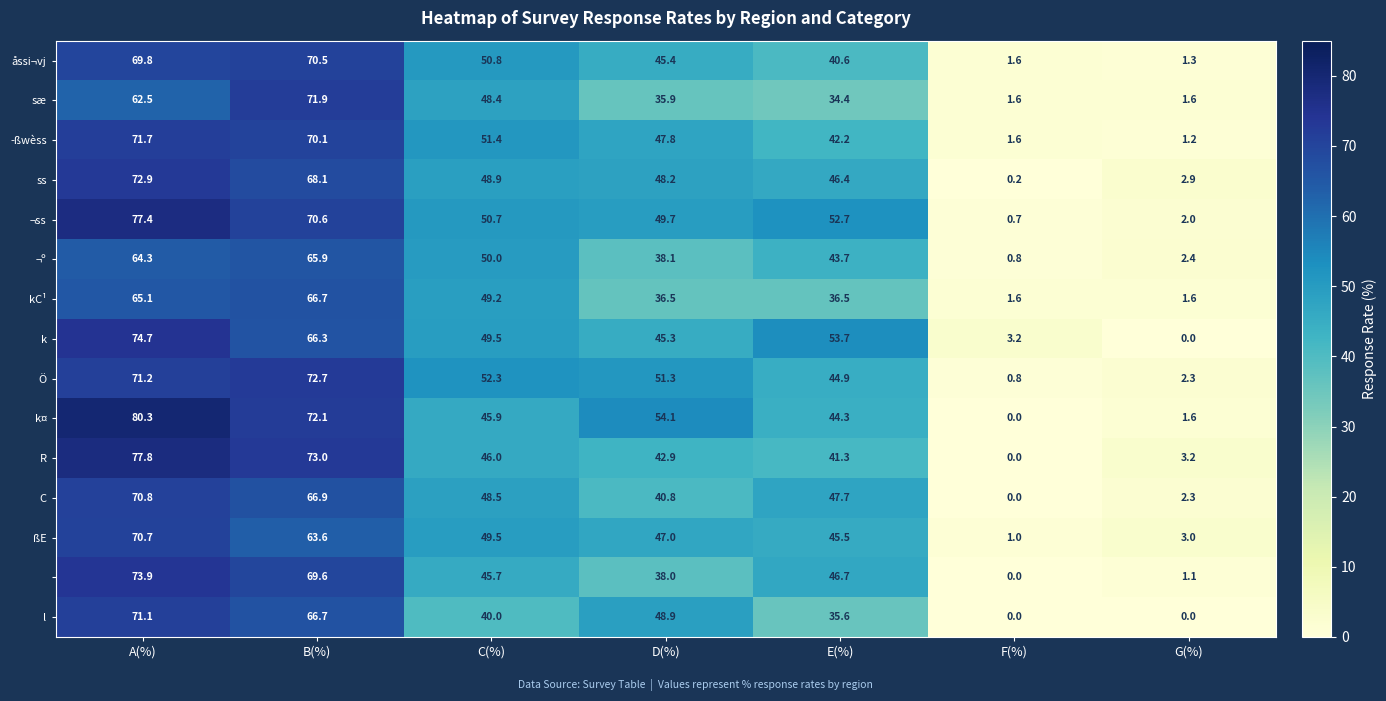

What is the total value across all series at G(%)?

26.5